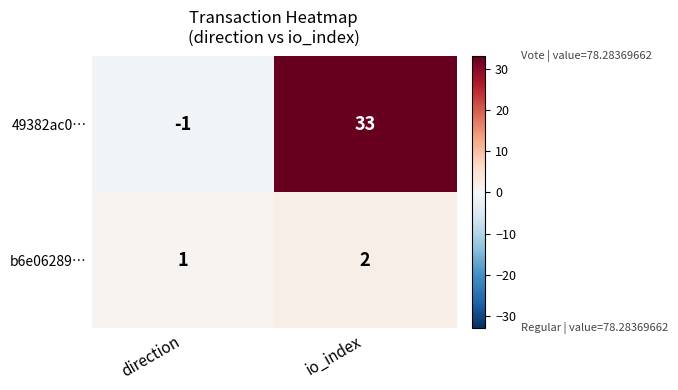

True or false: 49382ac0… has a value of 20 at io_index.

False